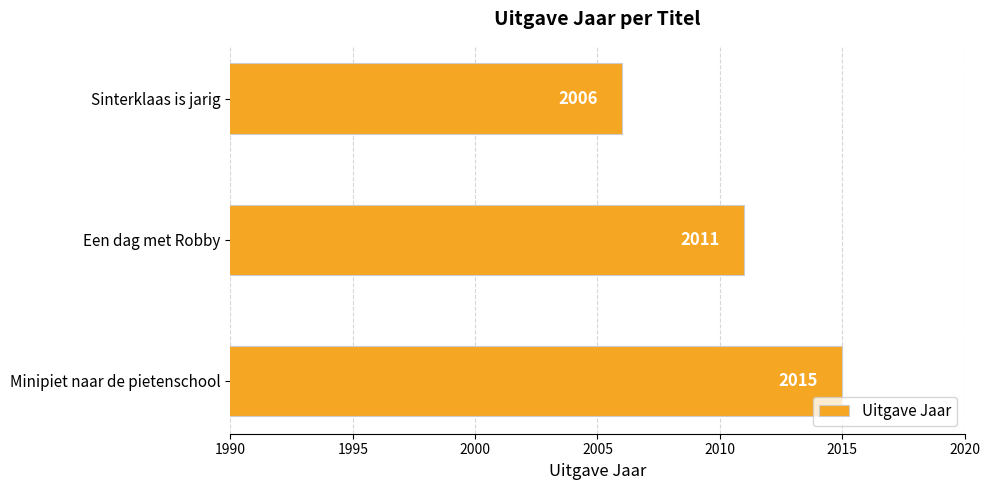

What is the minimum value shown in the chart?

2006